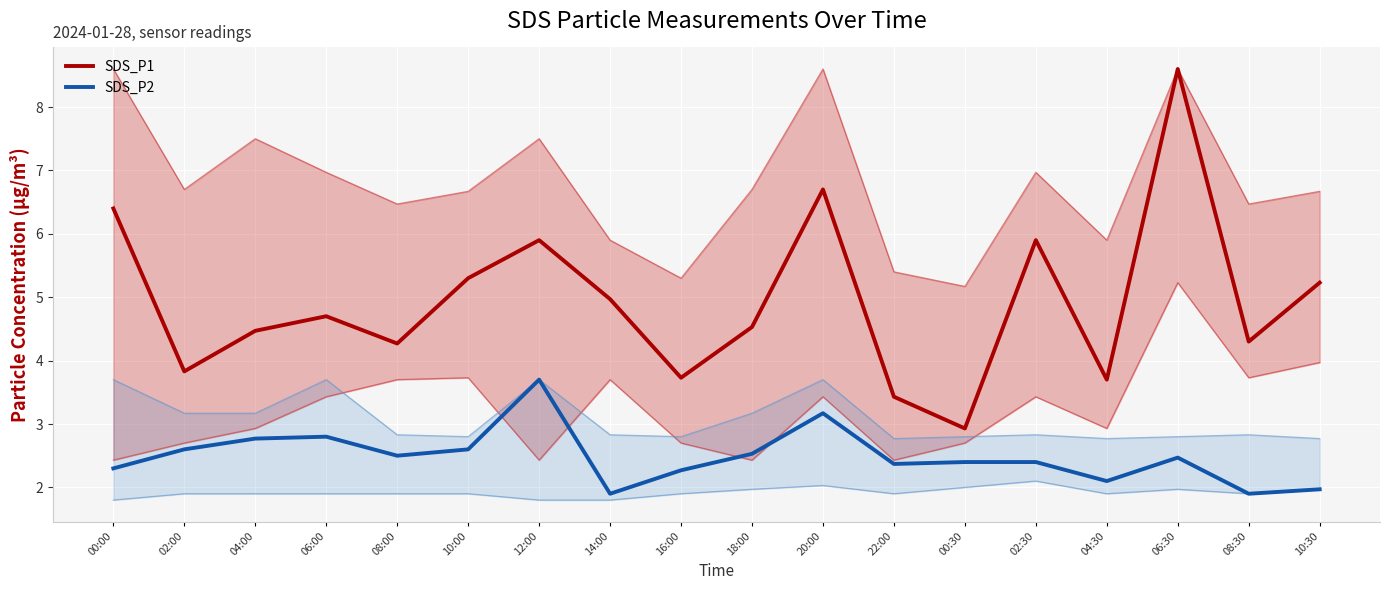

How many lines are shown in the chart?

2